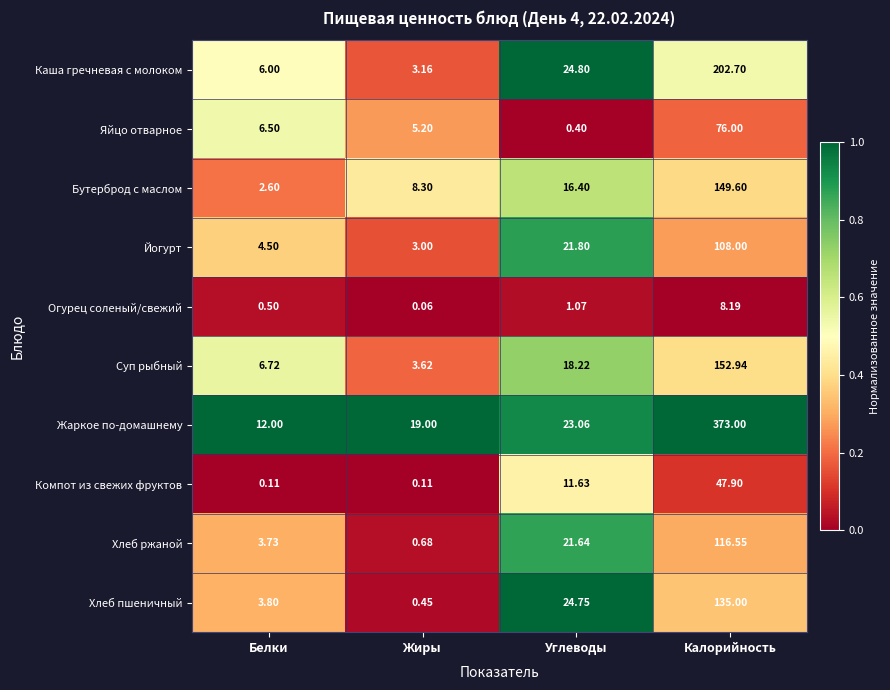

Where does the Бутерброд с маслом series first go above 16?

Углеводы